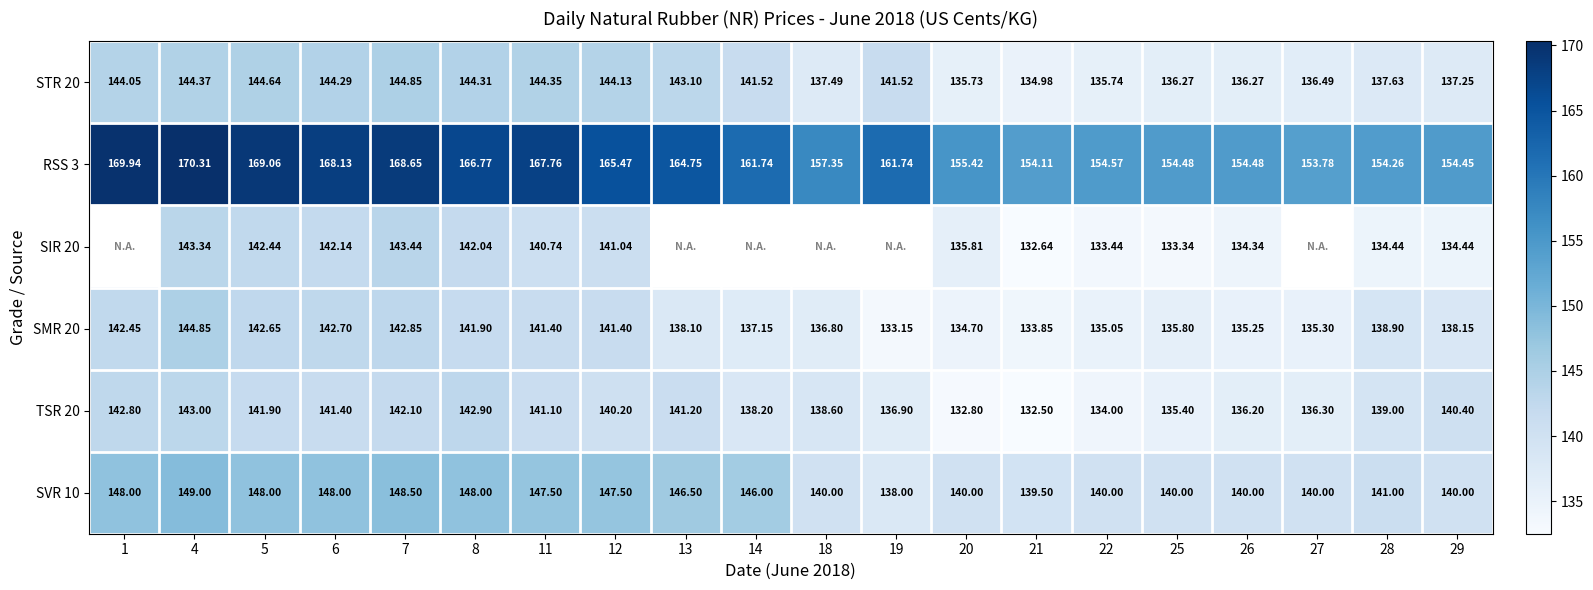

Read the SVR 10 value at 18.

140.0